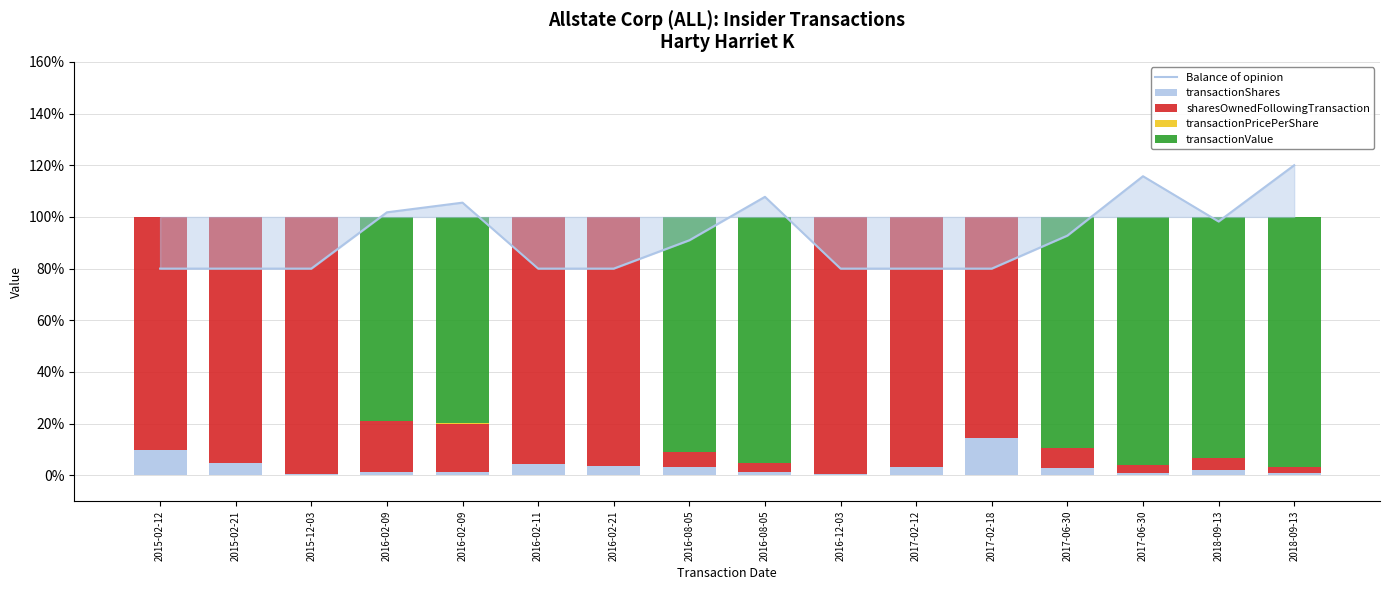

At which category does the chart reach its minimum across all series?

2015-02-12